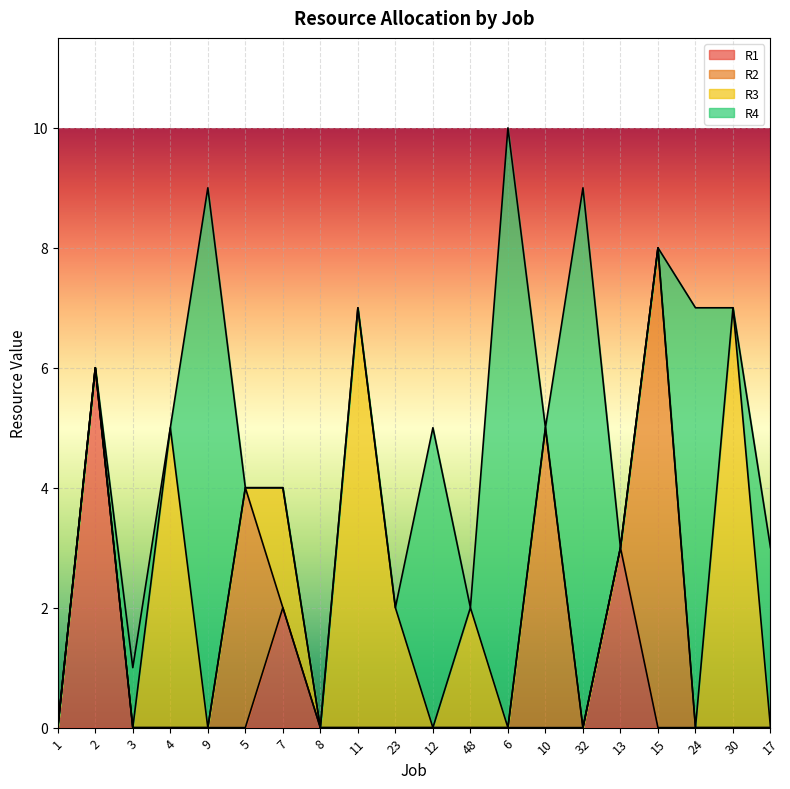

Rank the series at 2 from lowest to highest value.

R2, R3, R4, R1